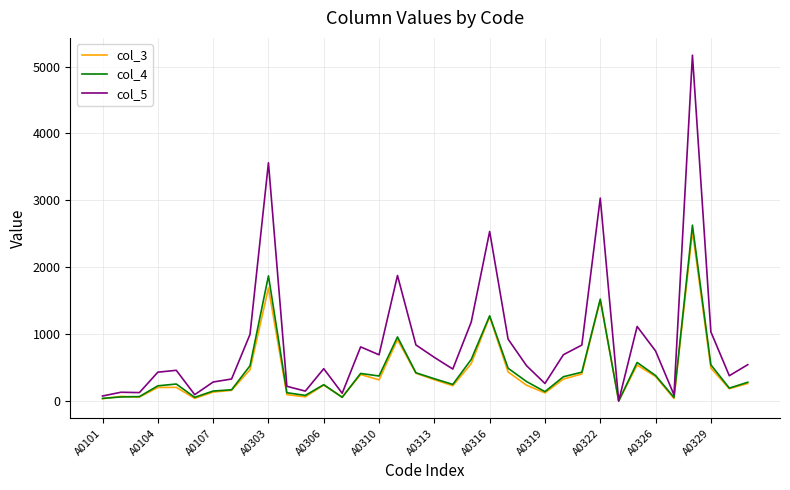

At how many categories does at least one series exceed 5118?

1